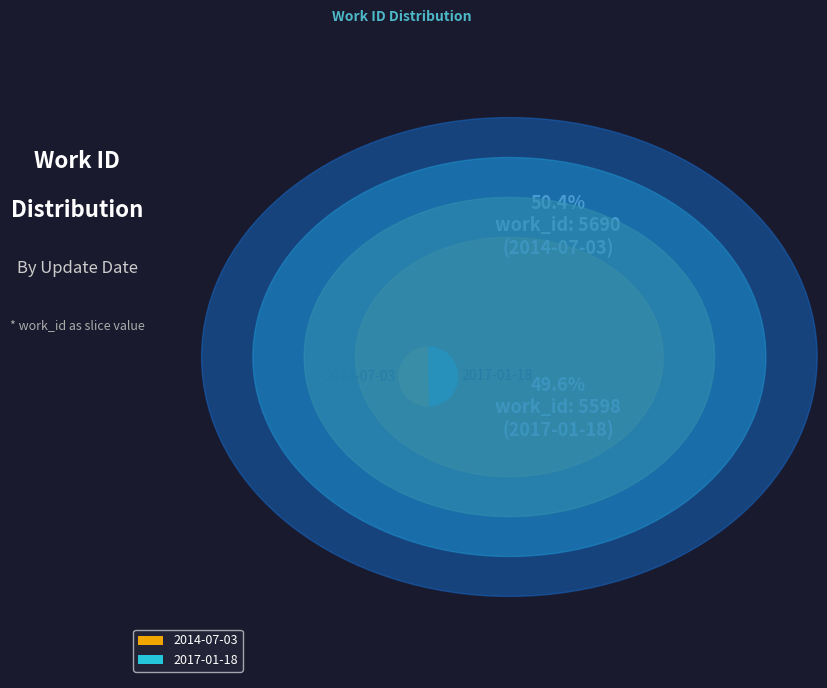

How many segments does this pie chart have?

2